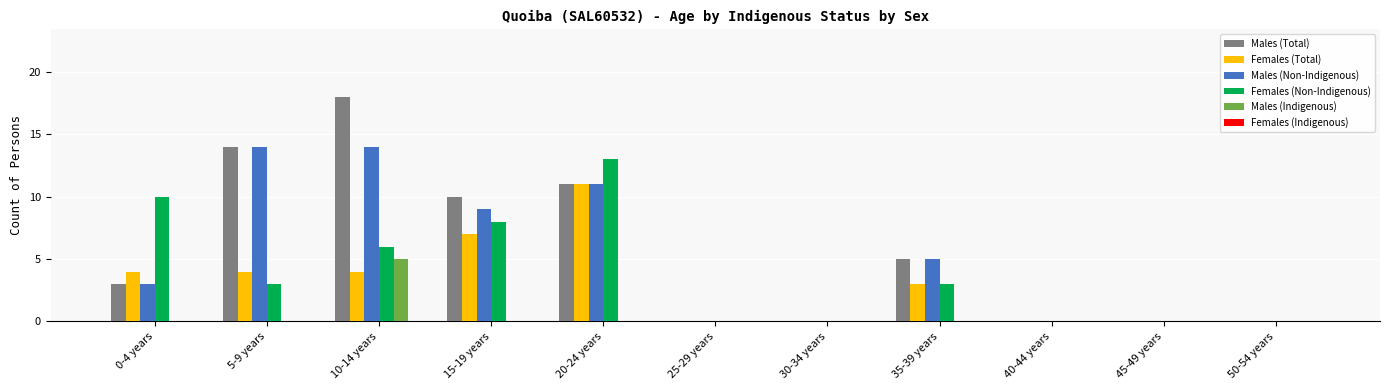

True or false: Males (Non-Indigenous) has a value of 14 at 10-14 years.

True